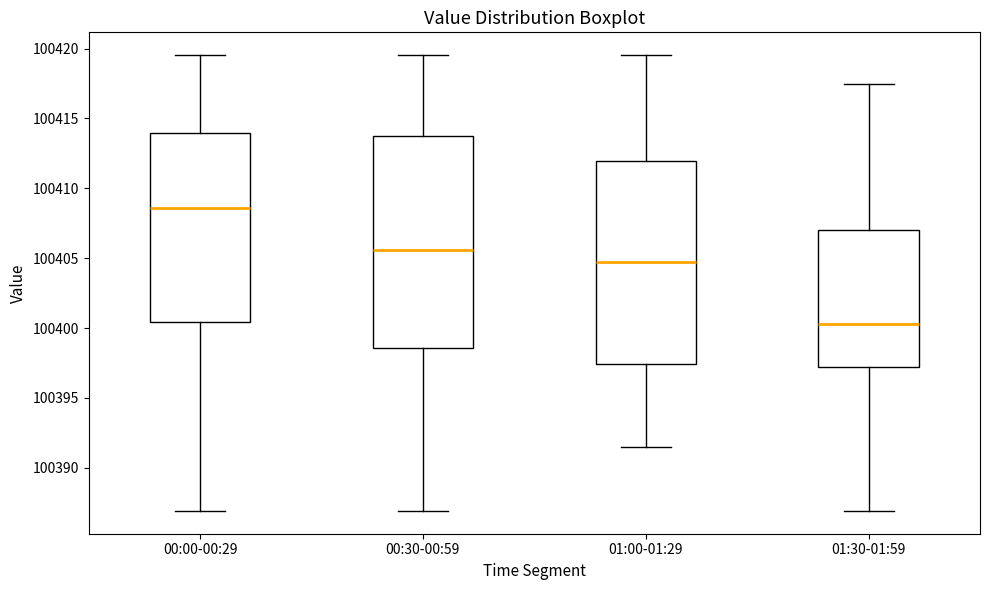

Reading left to right, read every box against the y-axis: the position of its median line, the range the box covers, and the ends of its whiskers. The values are not printed on the chart, so give them approximately, as read against the axis.

00:00-00:29: median 100408.5, box 100400.5 to 100414.0, whiskers 100387.0 to 100419.5
00:30-00:59: median 100405.5, box 100398.5 to 100414.0, whiskers 100387.0 to 100419.5
01:00-01:29: median 100405.0, box 100397.5 to 100412.0, whiskers 100391.5 to 100419.5
01:30-01:59: median 100400.5, box 100397.0 to 100407.0, whiskers 100387.0 to 100417.5